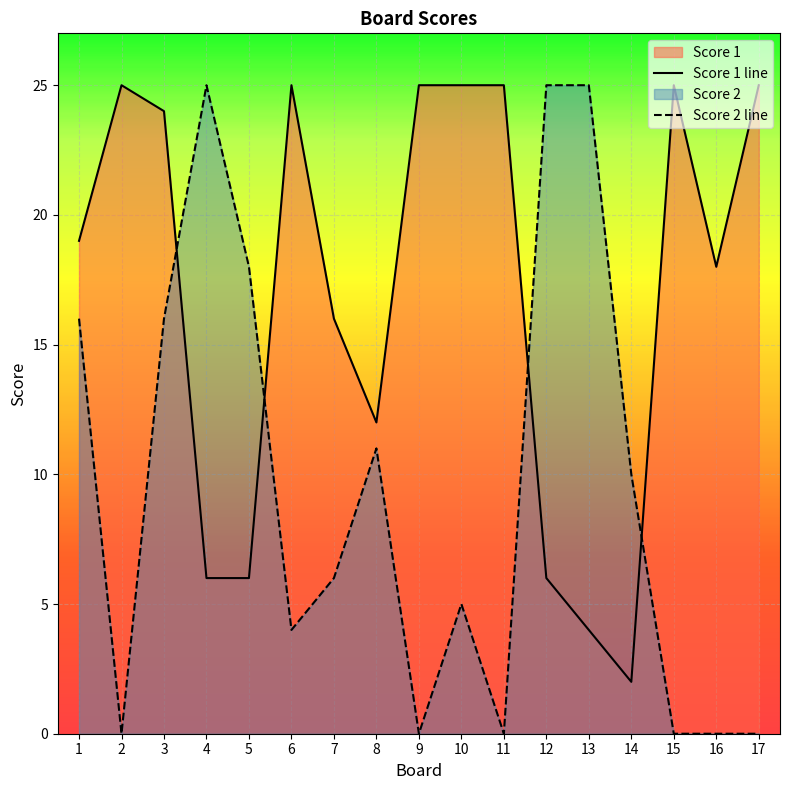

Reading right to left, transcribe all the data shown in this chart.

Score 1 line: 25	18	25	2	4	6	25	25	25	12	16	25	6	6	24	25	19
Score 2 line: 0	0	0	10	25	25	0	5	0	11	6	4	18	25	16	0	16